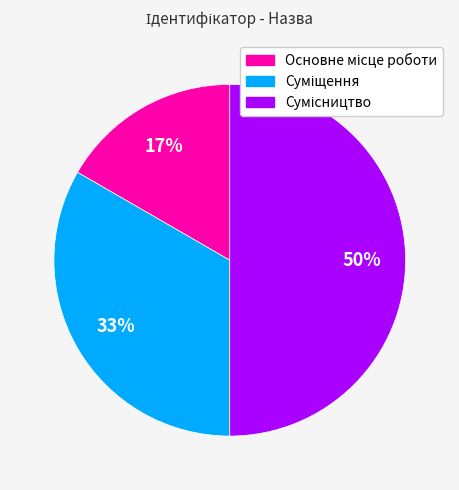

To the nearest percent, what is the average slice percentage?

33%